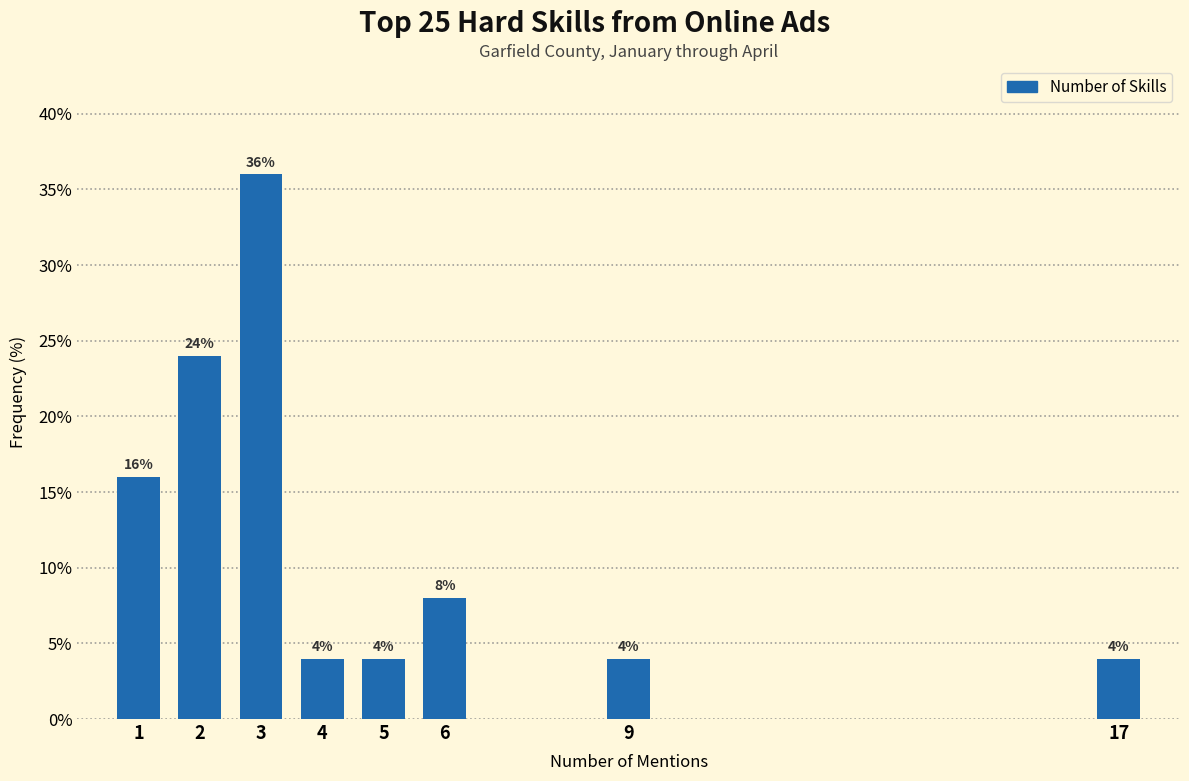

Reading left to right, list all the values displayed in this chart.

16	24	36	4	4	8	4	4